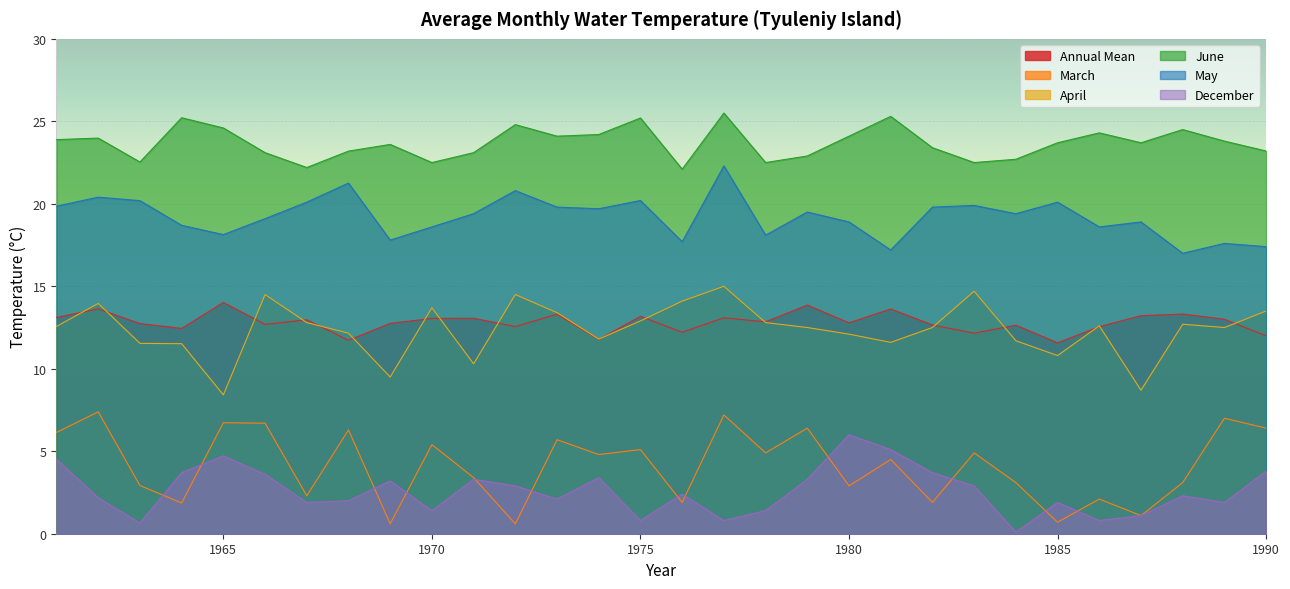

The value of December at 1980 is 6.0. True or false?

True